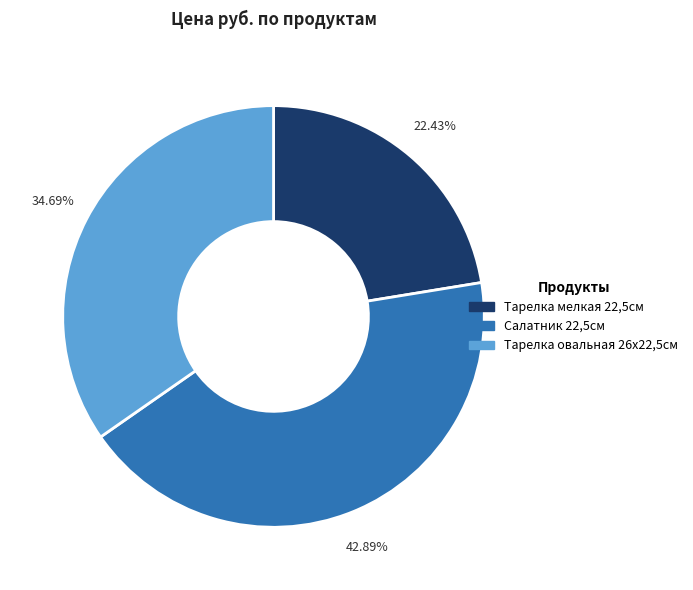

What is the smallest slice in the pie chart?

Тарелка мелкая 22,5см